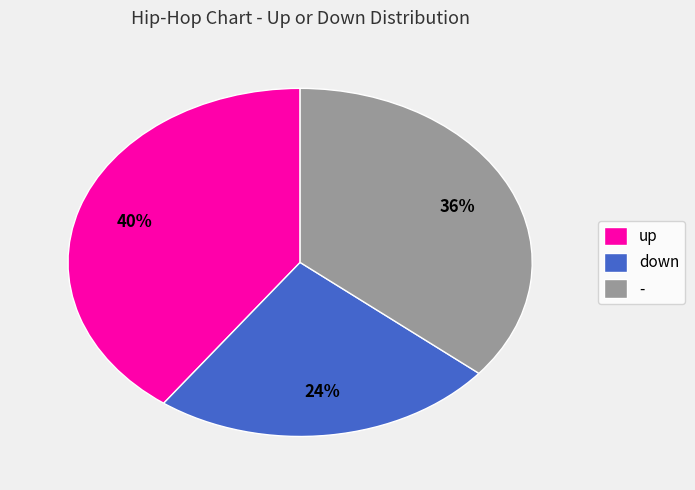

What percentage is the - slice, to the nearest percent?

36%